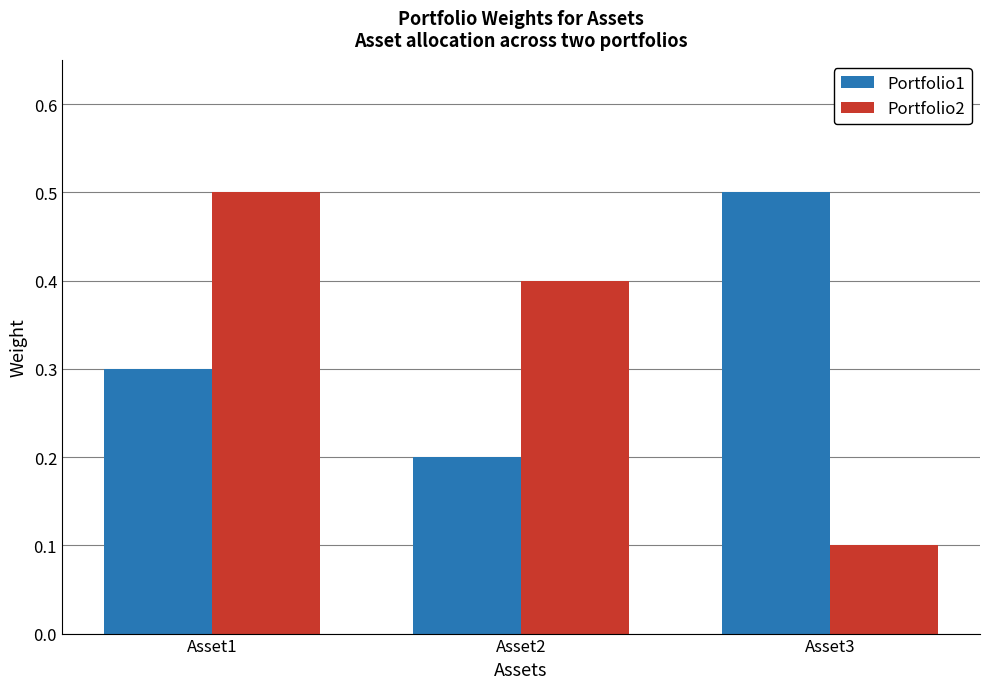

Which series has the widest spread of values?

Portfolio2